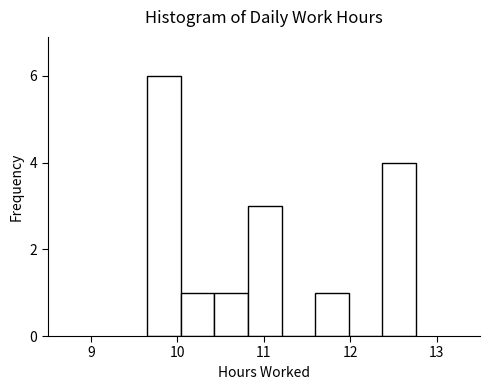

Around what value on the x-axis is the tallest bar? Give the approximate position of its centre, as read against the axis.

9.8